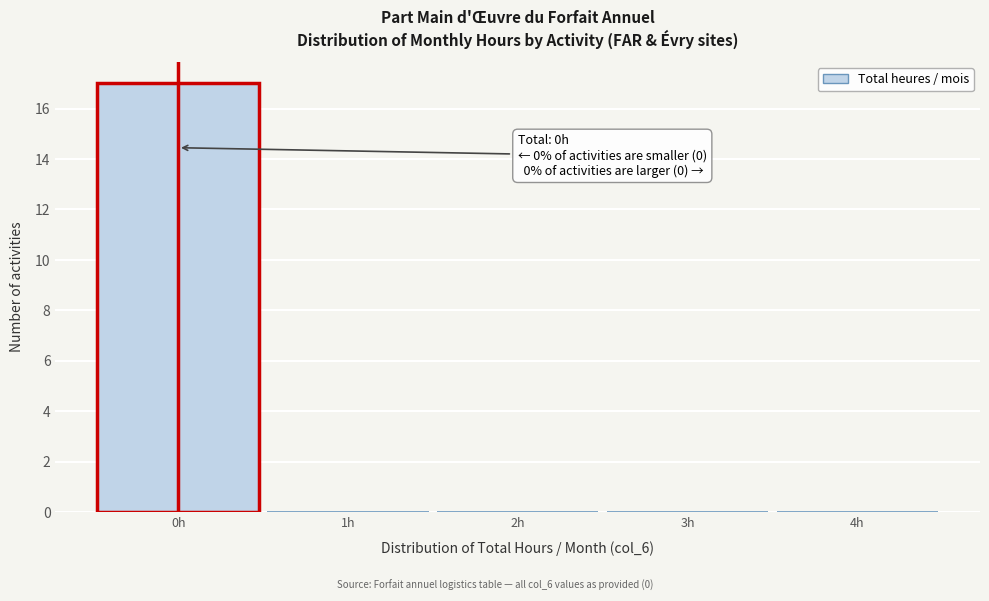

Which range on the x-axis has the tallest bar?

-0.5 to 0.5